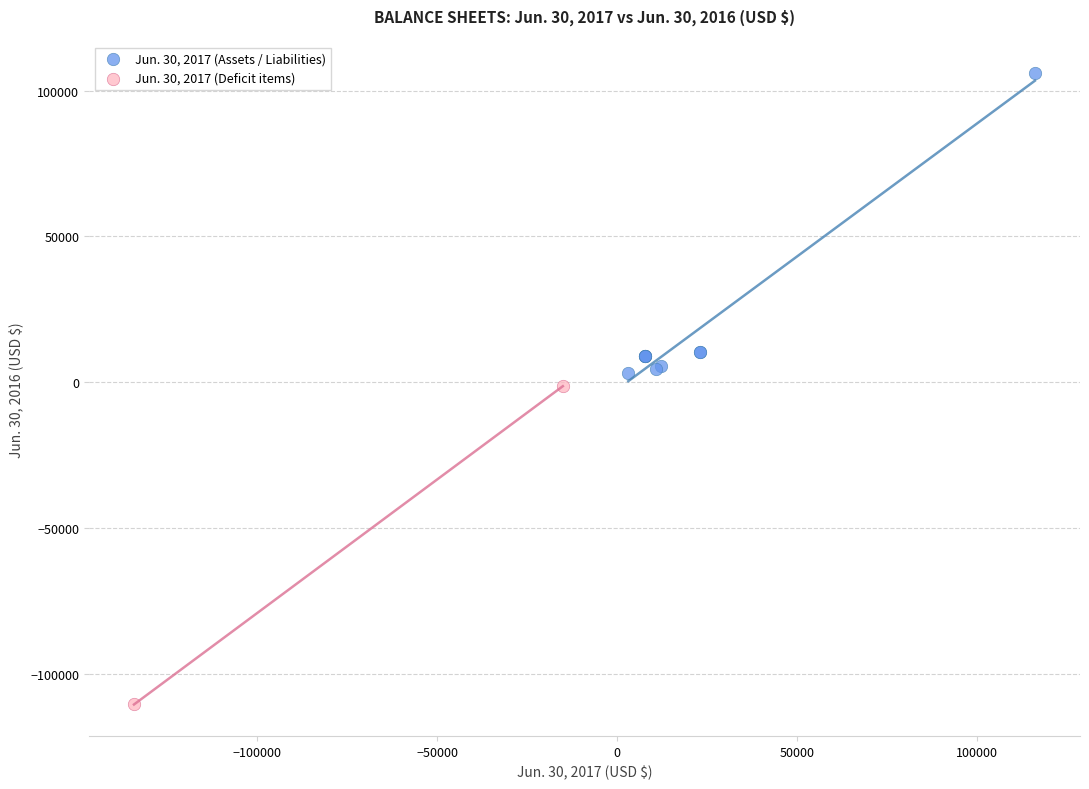

Which series has the widest spread of Y values?

Jun. 30, 2017 (Deficit items)